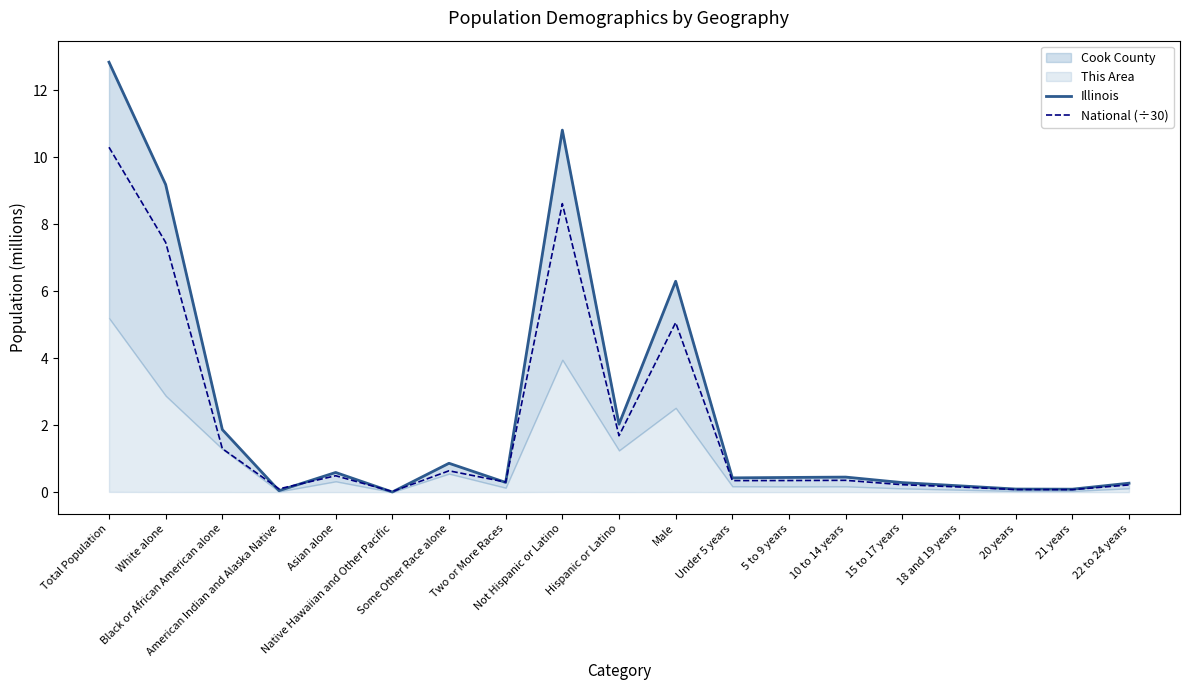

List the labels in order of National (÷30) value, largest first.

Total Population, Not Hispanic or Latino, White alone, Male, Hispanic or Latino, Black or African American alone, Some Other Race alone, Asian alone, 10 to 14 years, 5 to 9 years, Under 5 years, Two or More Races, 15 to 17 years, 22 to 24 years, 18 and 19 years, American Indian and Alaska Native, 20 years, 21 years, Native Hawaiian and Other Pacific